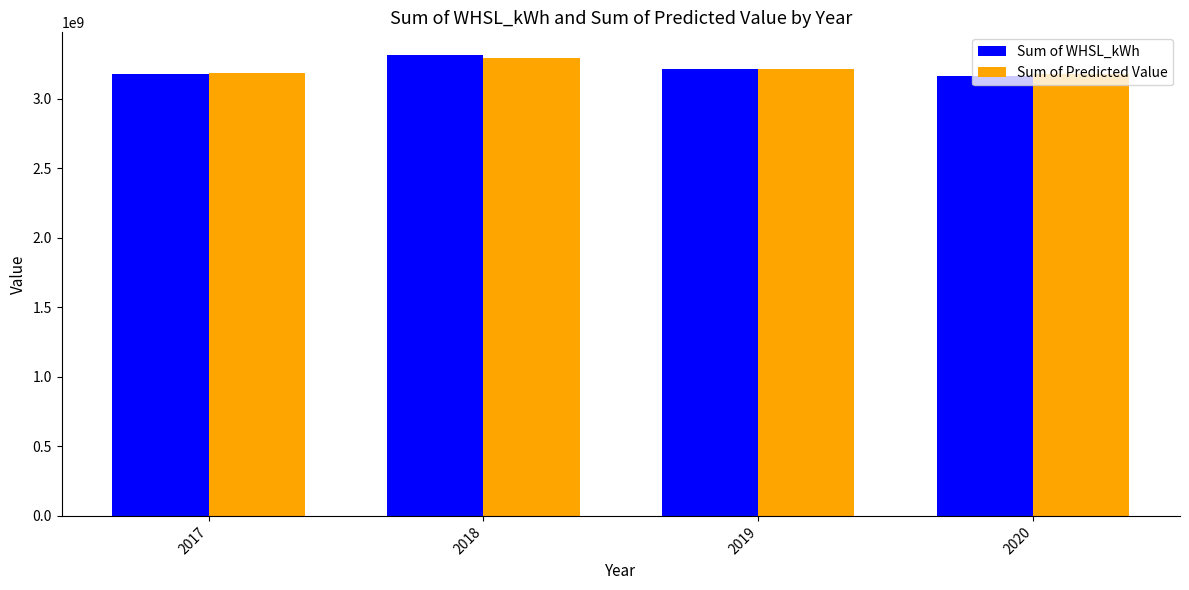

What is the sum of the Sum of Predicted Value values at 2018 and 2020?

6468650749.8